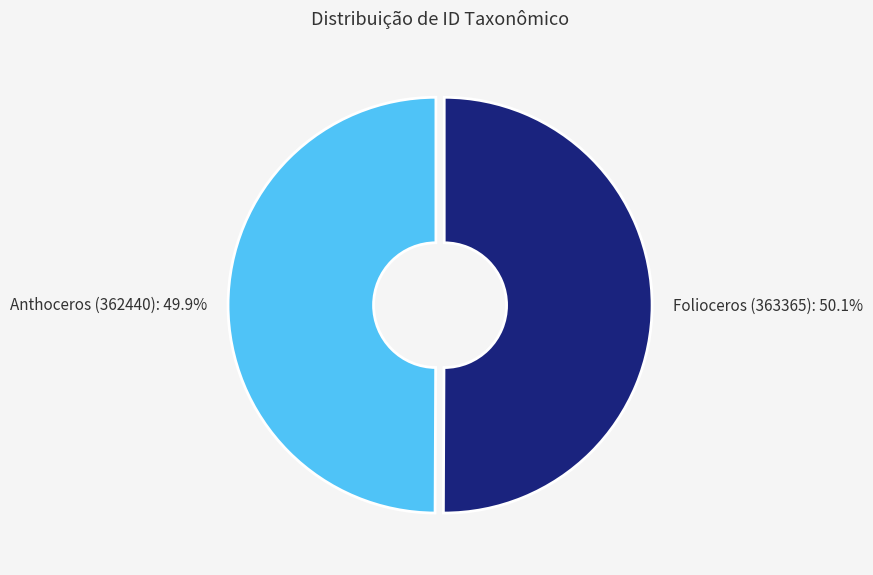

Is there a majority slice in this chart?

Yes